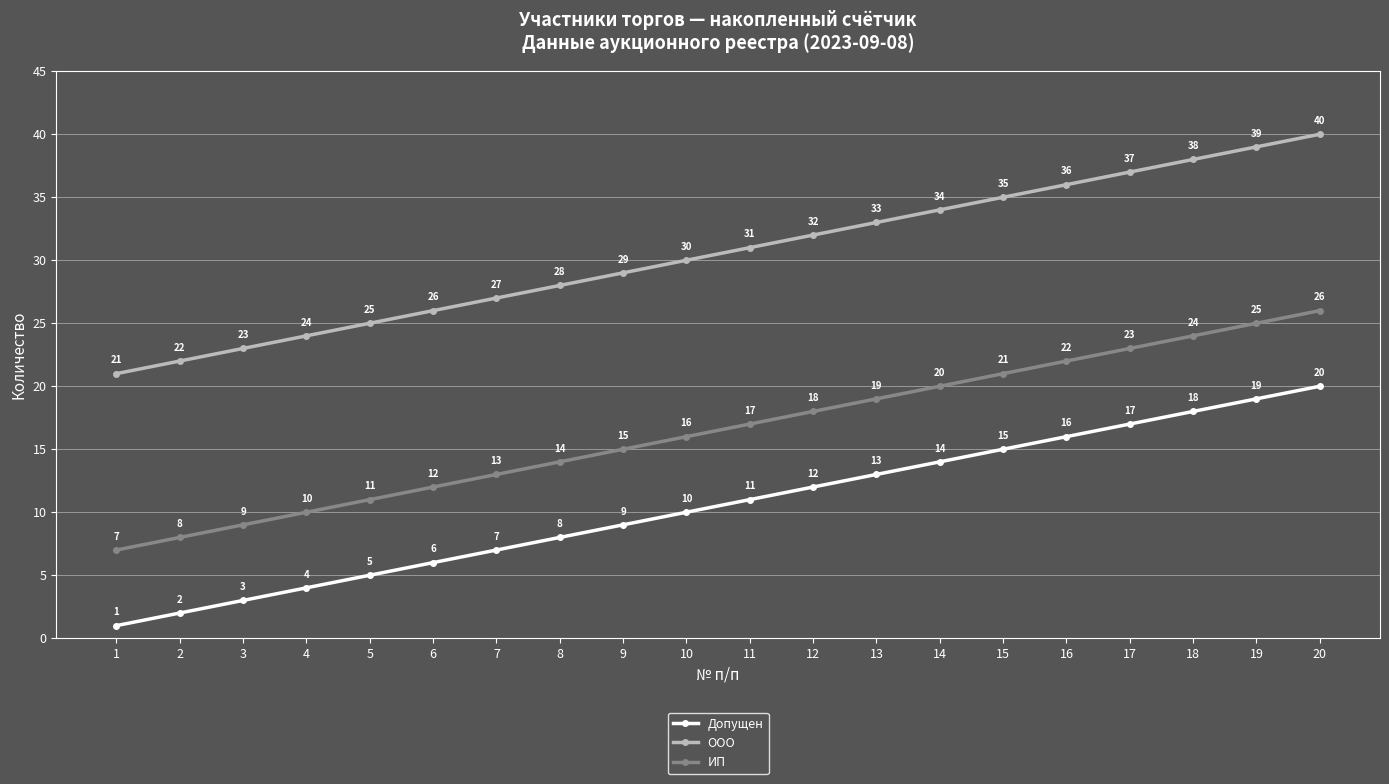

Reading left to right, list all the values displayed in this chart.

Допущен: 1	2	3	4	5	6	7	8	9	10	11	12	13	14	15	16	17	18	19	20
ООО: 21	22	23	24	25	26	27	28	29	30	31	32	33	34	35	36	37	38	39	40
ИП: 7	8	9	10	11	12	13	14	15	16	17	18	19	20	21	22	23	24	25	26